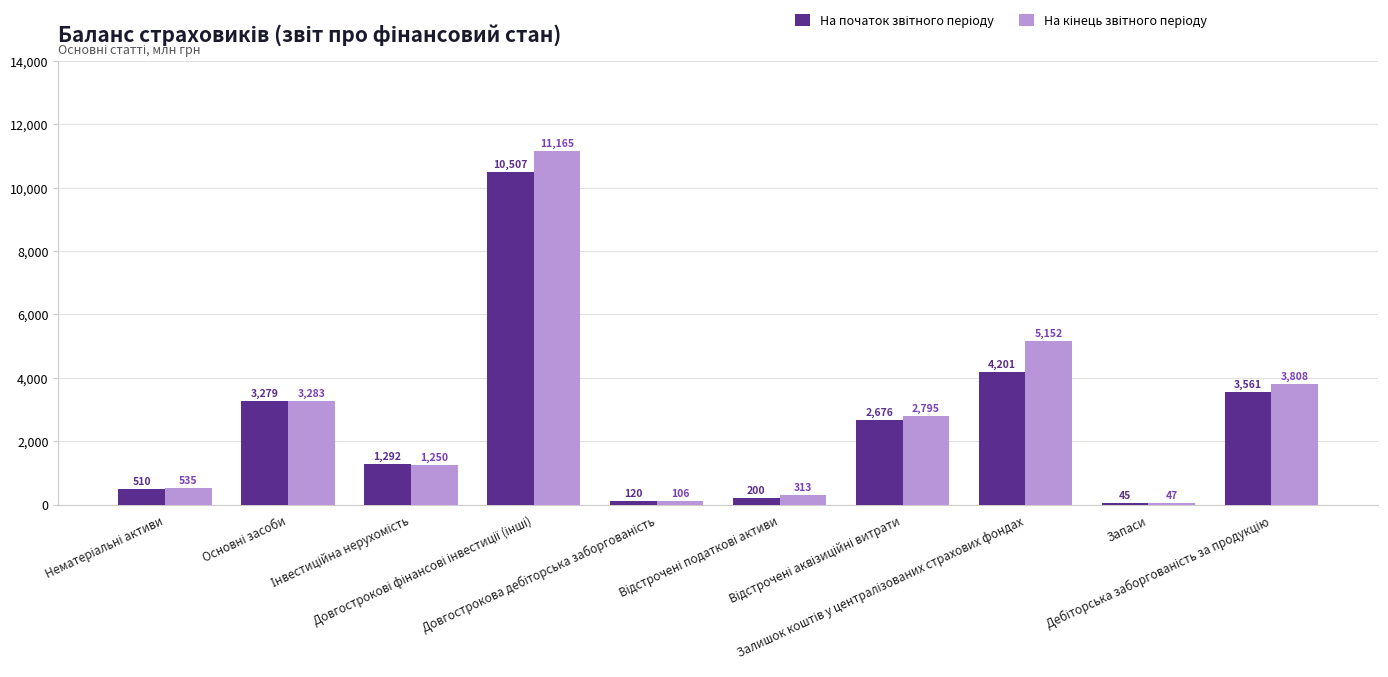

What is the minimum value shown in the chart?

45.4